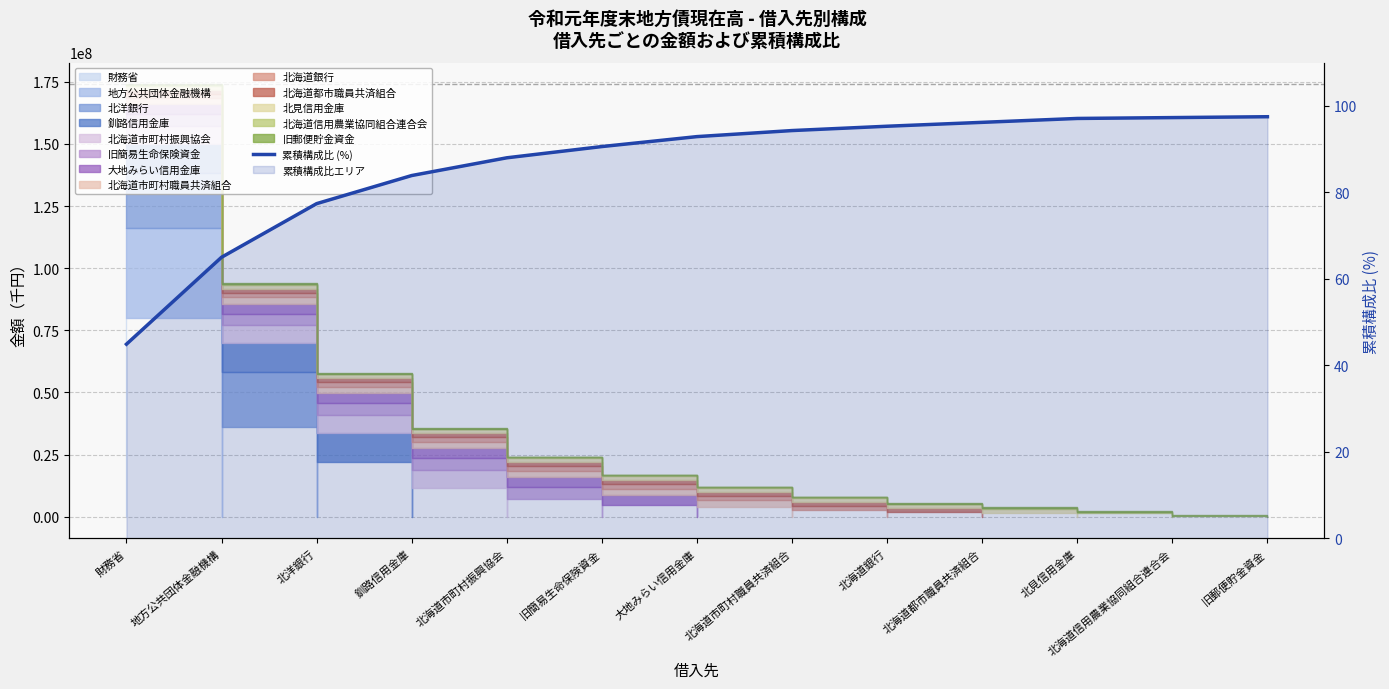

What is the difference between the maximum and minimum values?

52.6